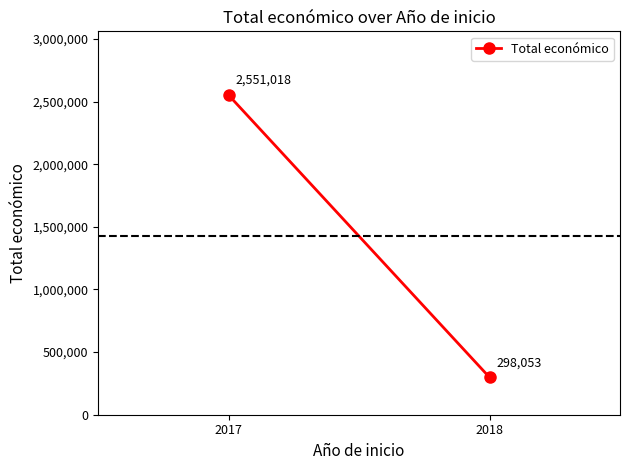

What is the difference between the maximum and minimum values?

2252965